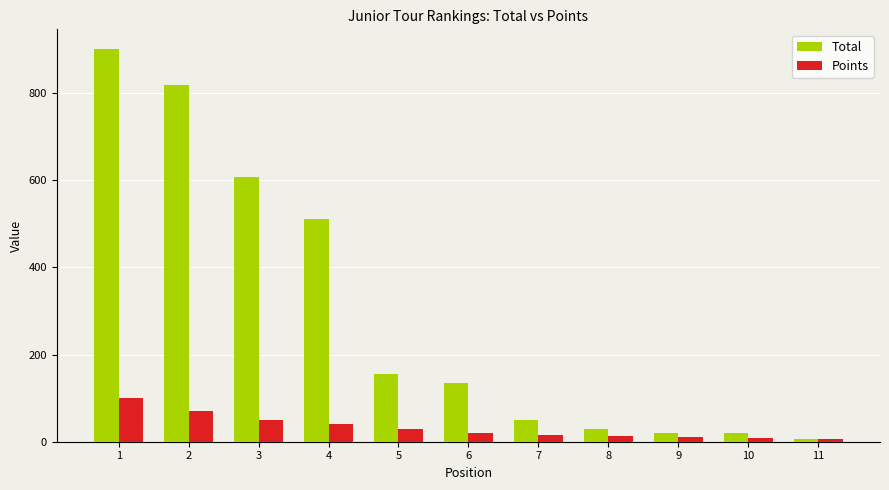

What is the sum of all Total values?

3255